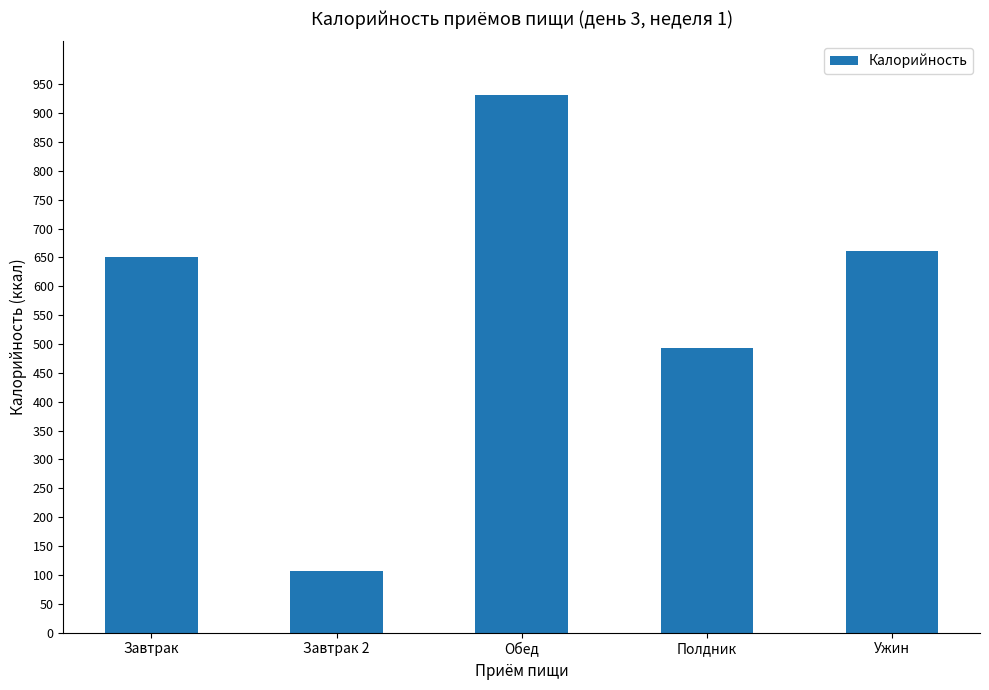

Reading right to left, list all the values displayed in this chart.

Ужин=661.3	Полдник=493.5	Обед=931.1	Завтрак 2=107.0	Завтрак=651.3